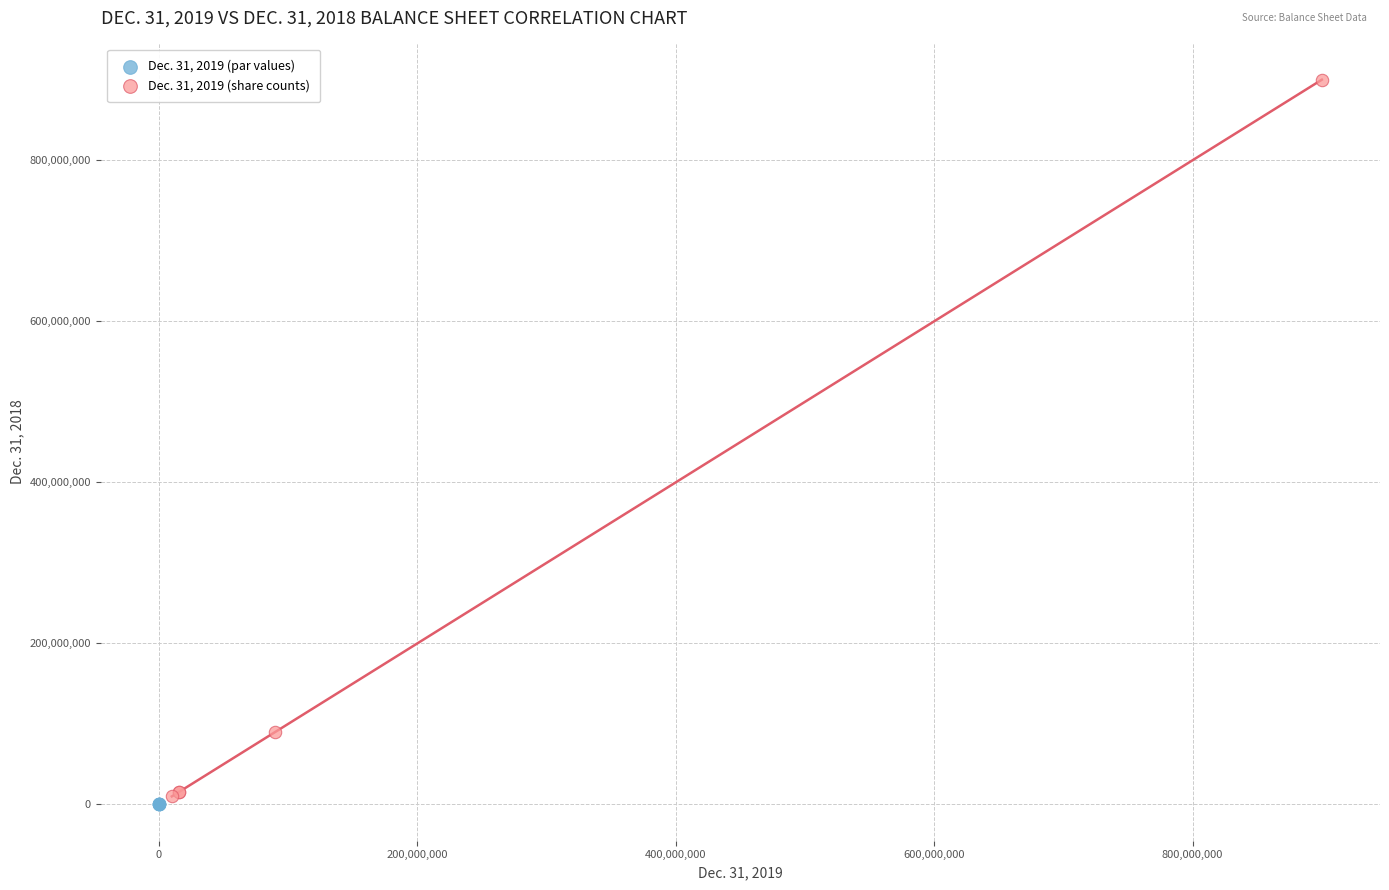

What are all the series names shown in the legend?

Dec. 31, 2019 (par values), Dec. 31, 2019 (share counts)